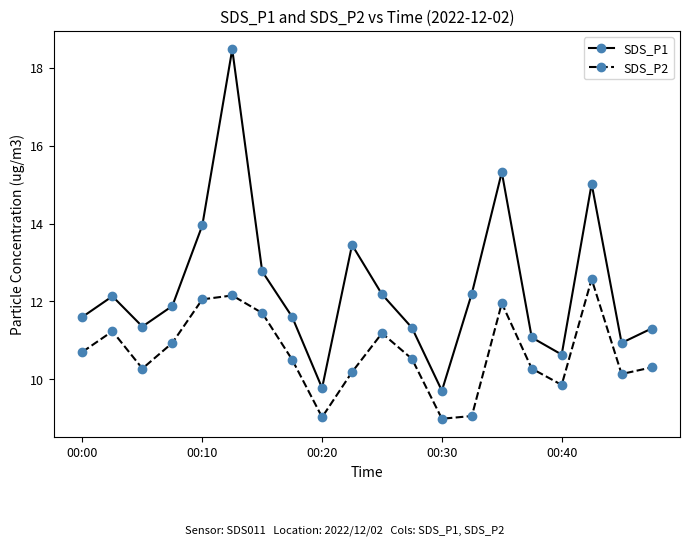

List the series in order of their overall mean, lowest first.

SDS_P2, SDS_P1